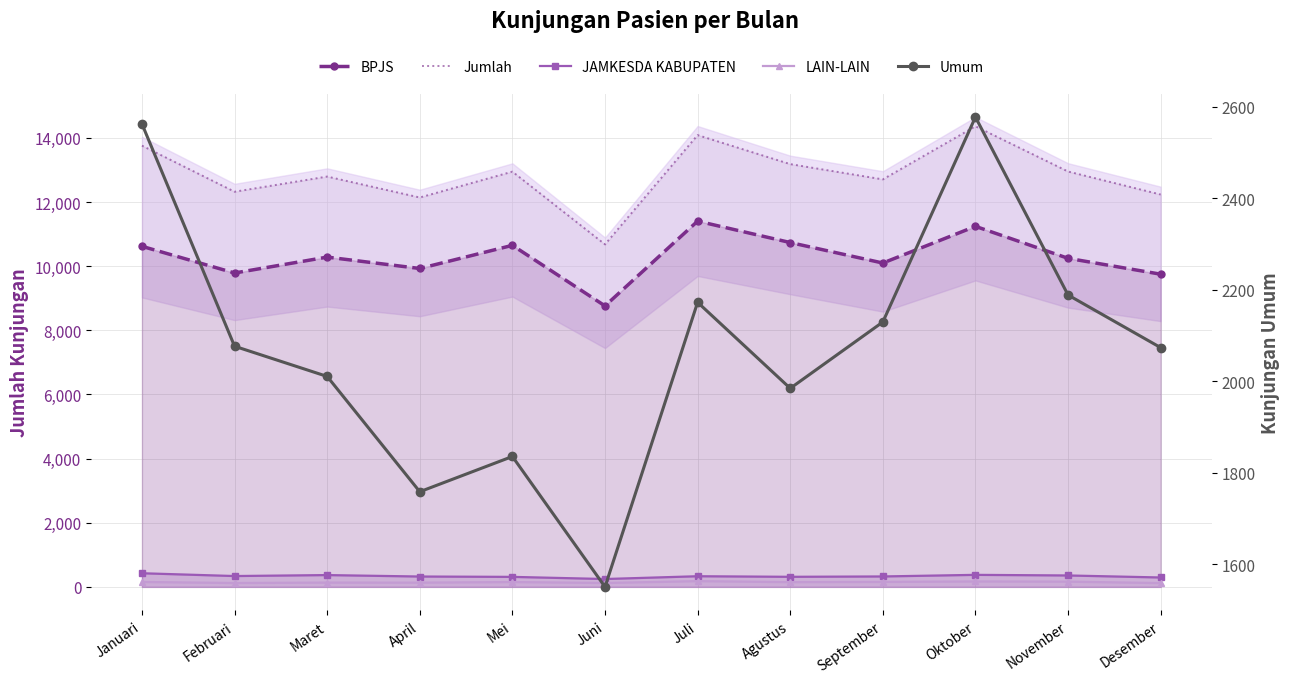

Where is LAIN-LAIN nearest to the value 149?

Agustus